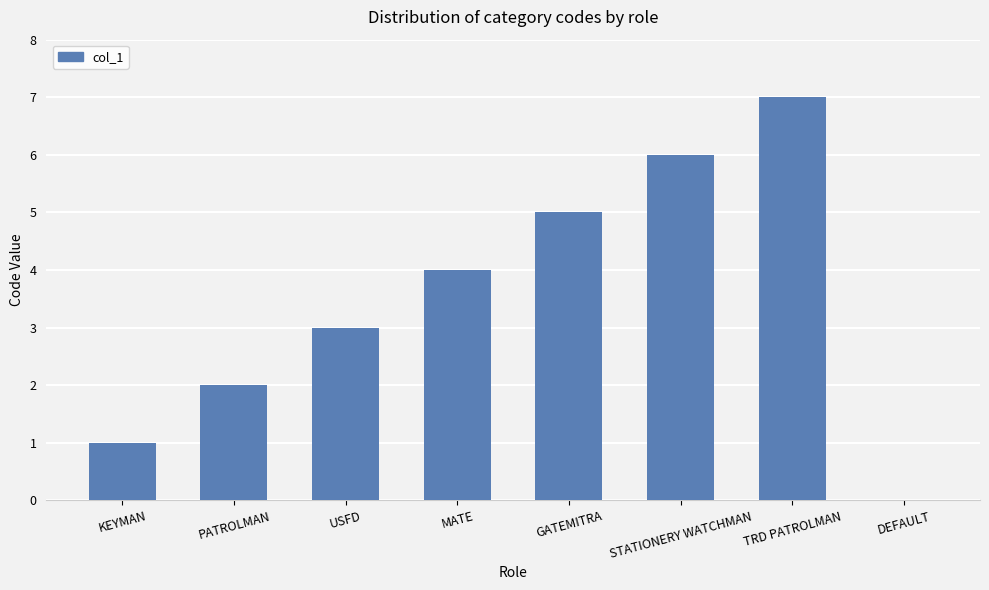

What is the change in value from MATE to DEFAULT?

-4